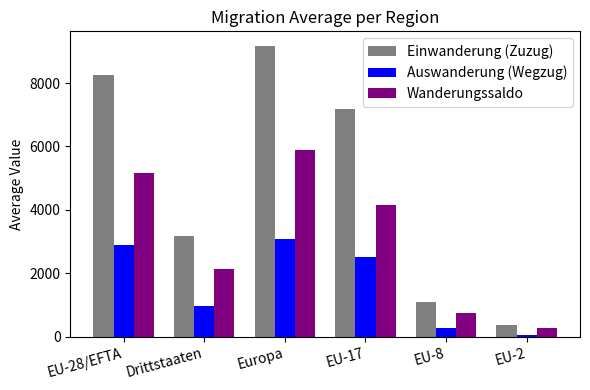

Rank the series by their average value, from highest to lowest.

Einwanderung (Zuzug), Wanderungssaldo, Auswanderung (Wegzug)